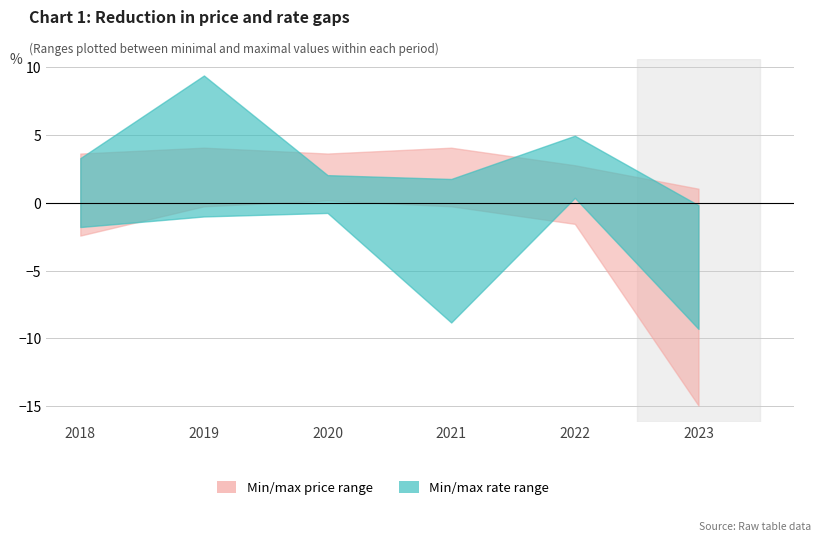

List the series in order of their peak value, lowest first.

price_min, rate_min, price_max, rate_max